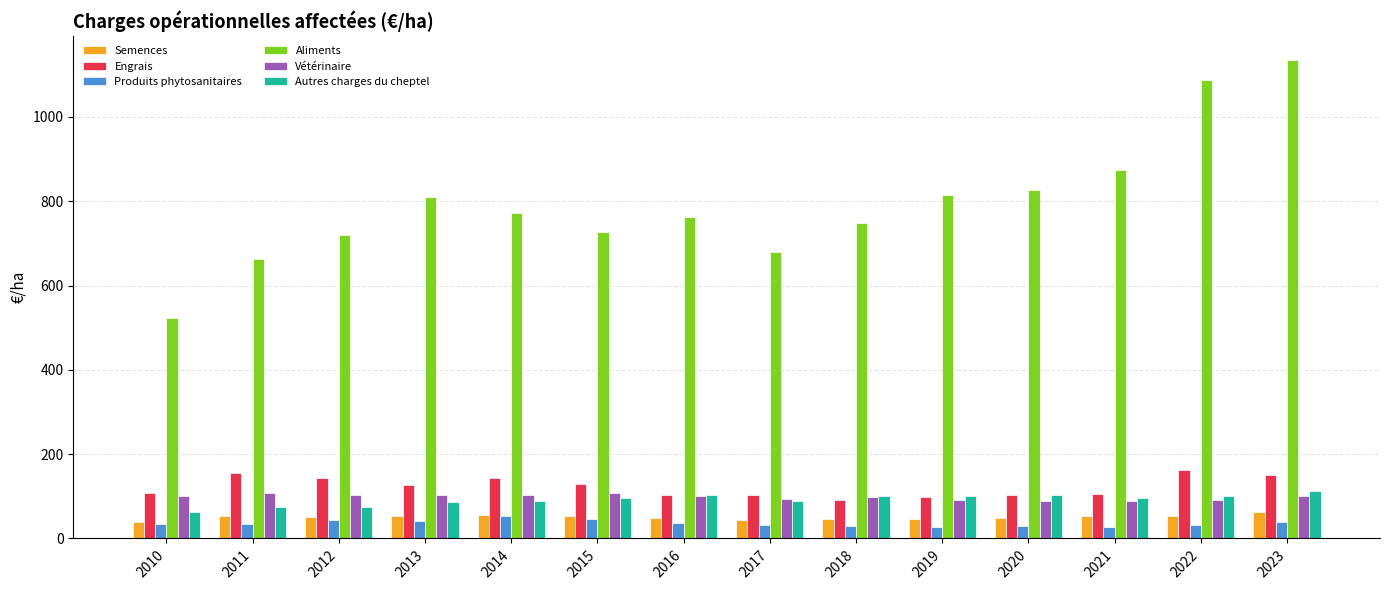

What are all the series names shown in the legend?

Semences, Engrais, Produits phytosanitaires, Aliments, Vétérinaire, Autres charges du cheptel